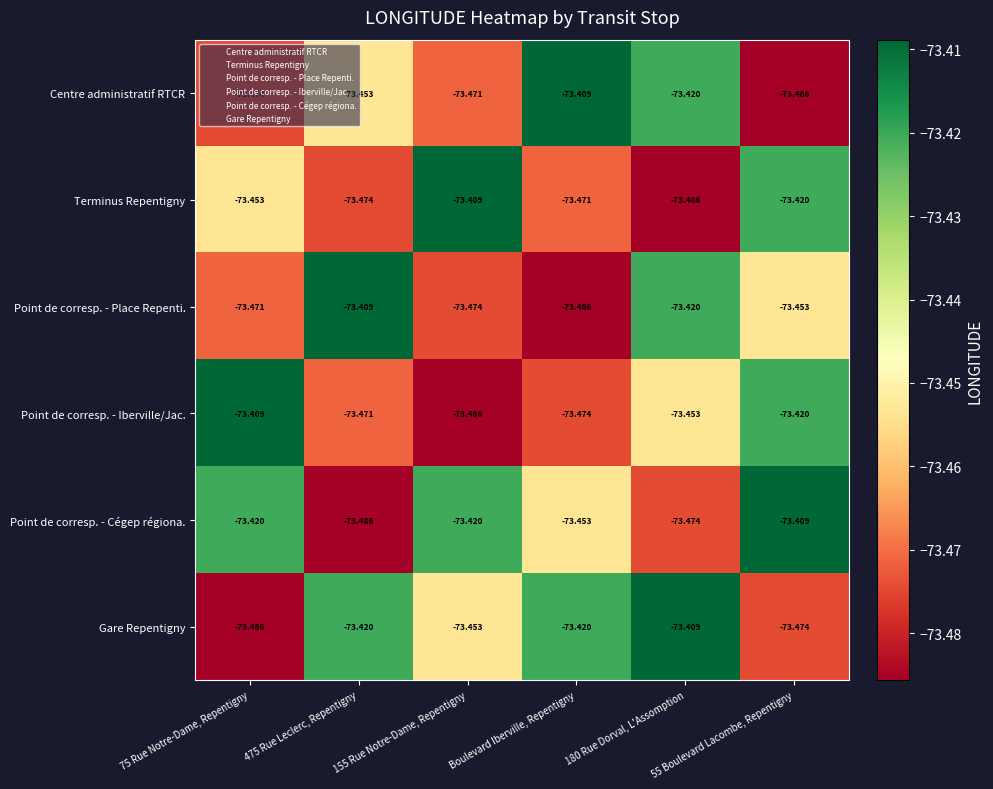

What is the spread (max minus min) of values at 55 Boulevard Lacombe, Repentigny?

0.1